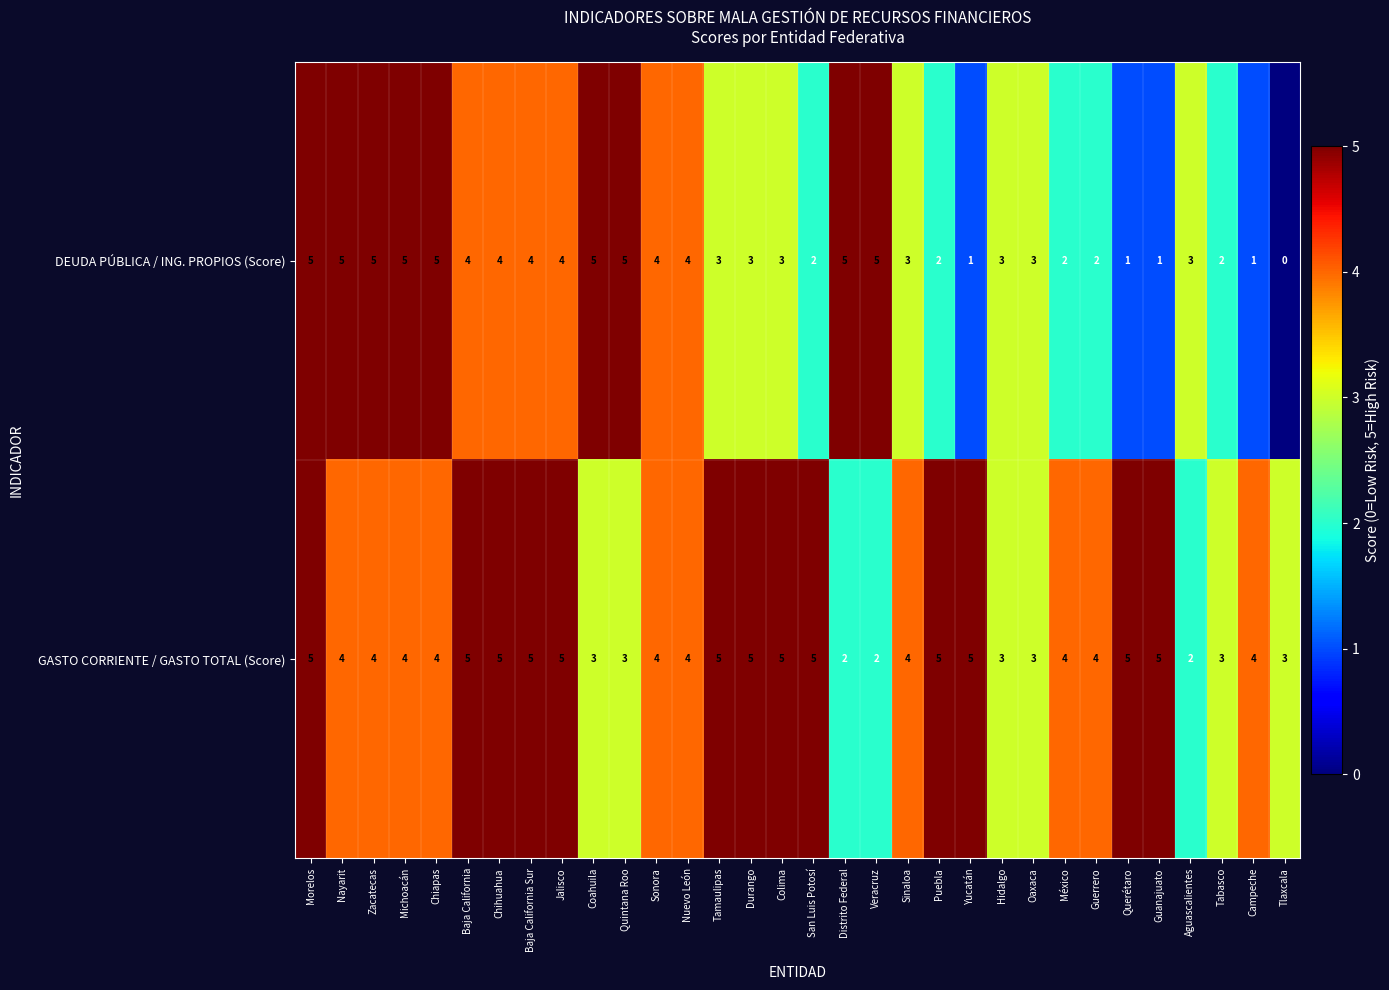

What is the difference between the second highest and second lowest values in the GASTO CORRIENTE / GASTO TOTAL (Score) series?

3